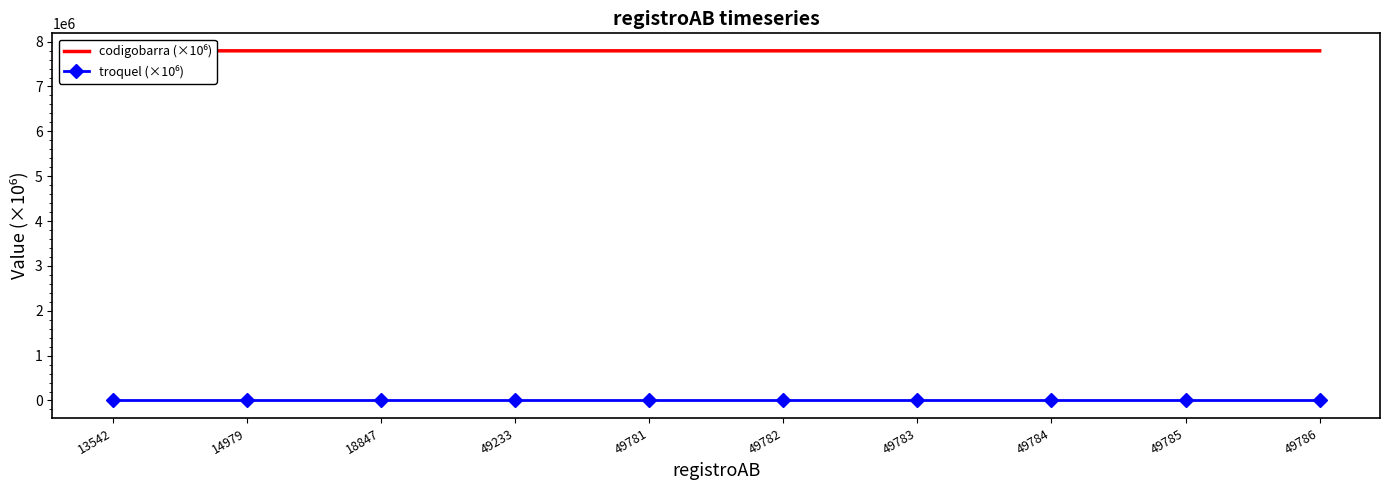

Where is codigobarra (×10⁶) nearest to the value 7795336?

18847